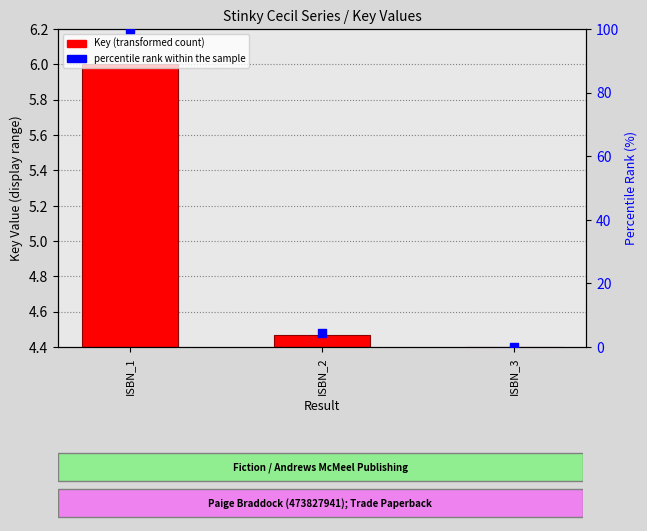

Between ISBN_3 and ISBN_1, which is larger?

ISBN_1